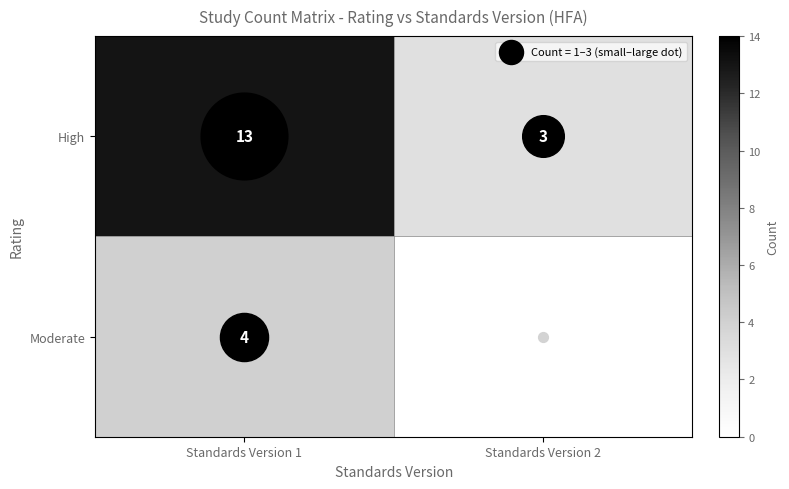

Is it true that High equals 13 at Standards Version 1?

True